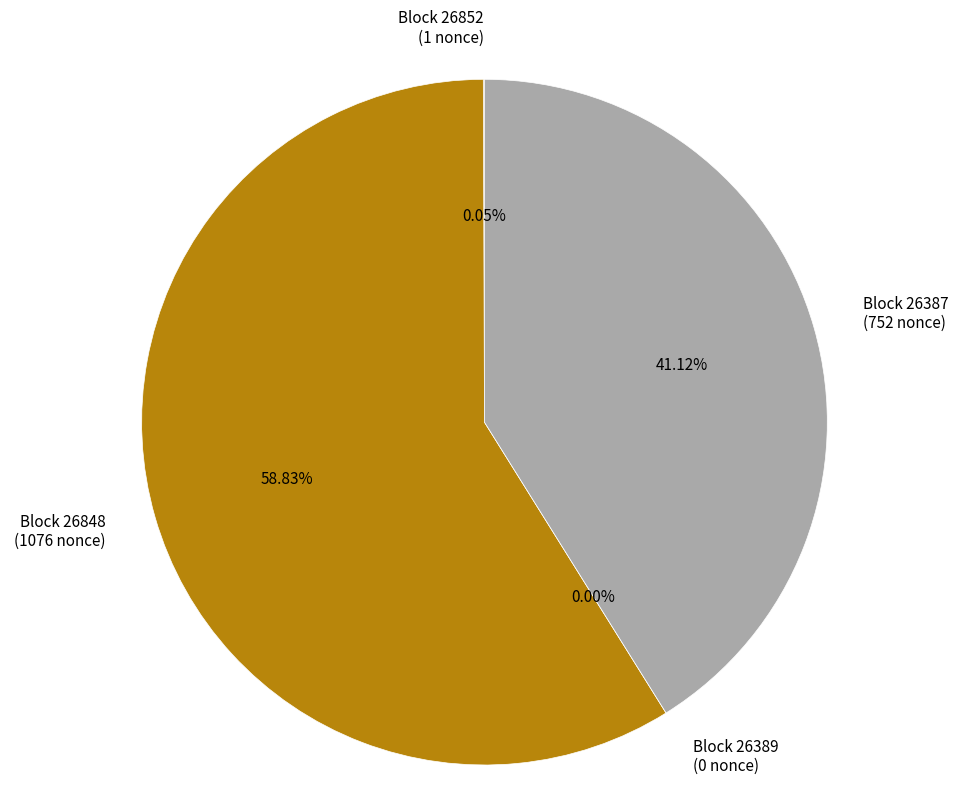

To the nearest percent, what portion does 26387 represent?

41%